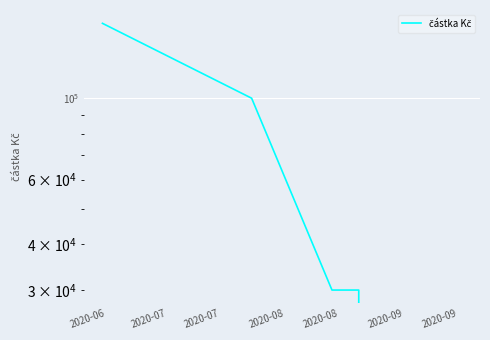

List the labels in order of value, largest first.

2020-06, 2020-07, 2020-07, 2020-08, 2020-08